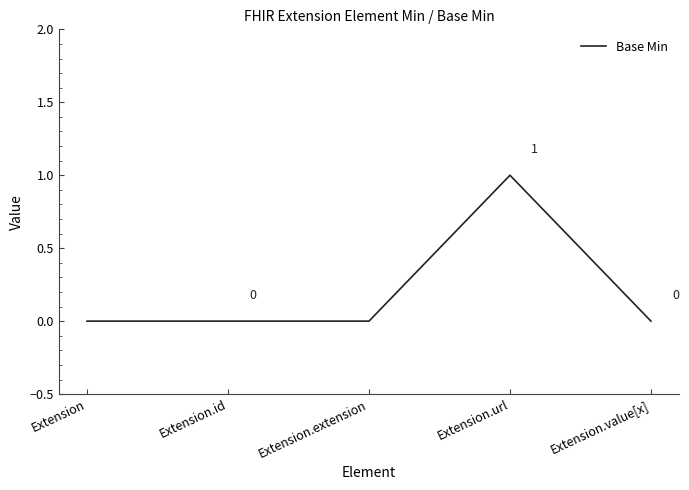

The value at Extension is 0. True or false?

True